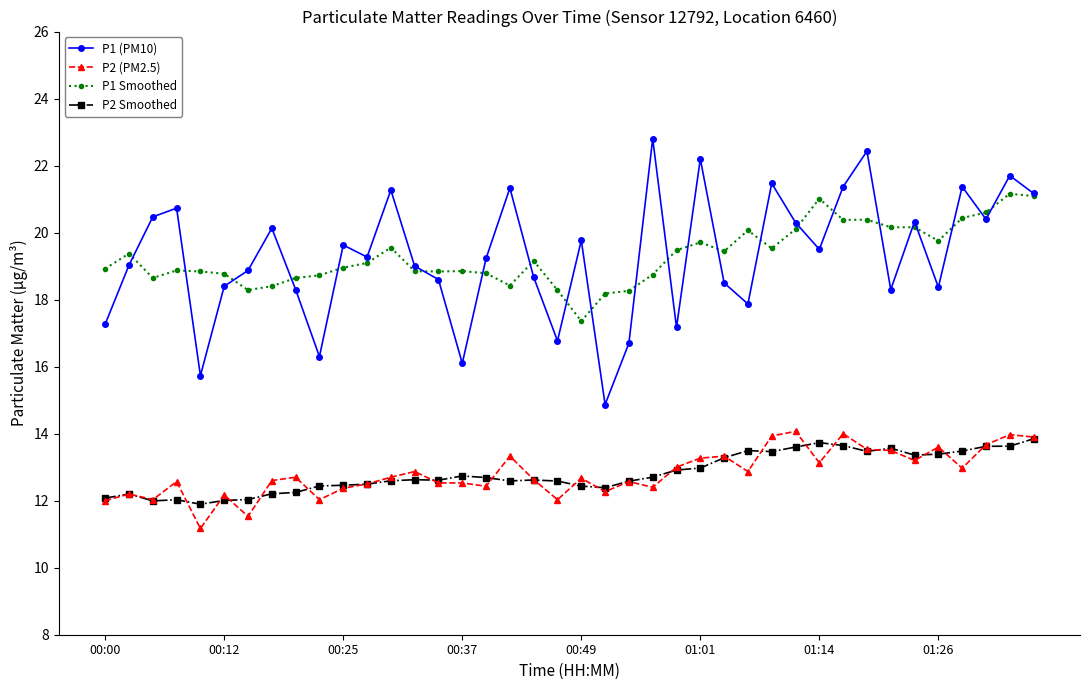

True or false: P2 (PM2.5) has more than 0 points higher than both neighbors.

True